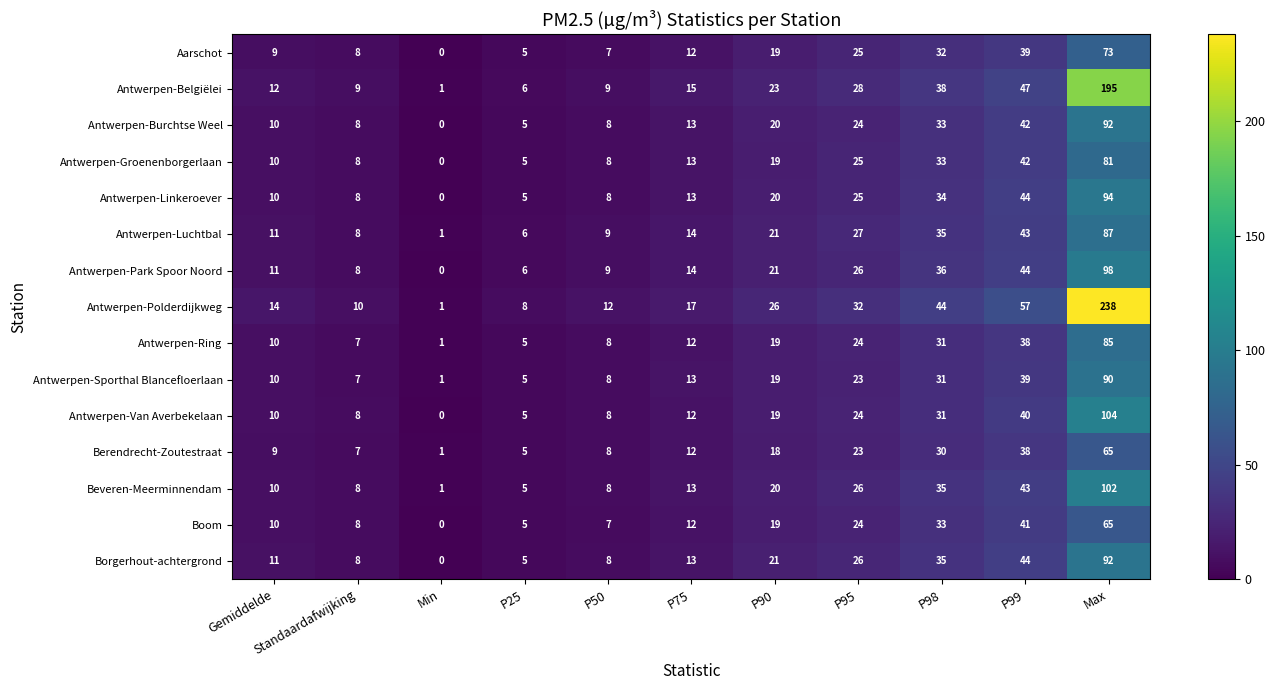

Which series has the largest range (max minus min)?

Antwerpen-Polderdijkweg